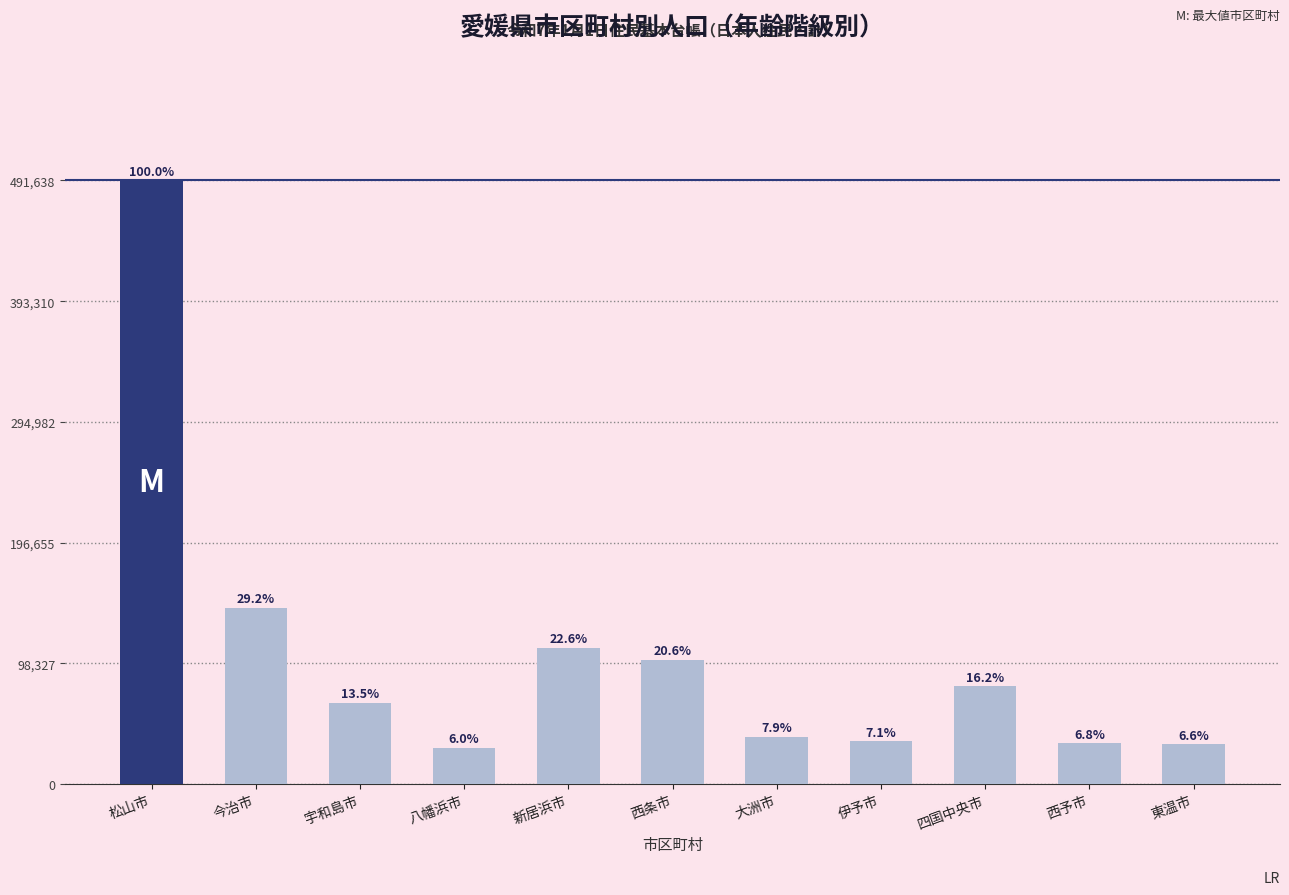

What is the label of the 7th bar from the right?

新居浜市